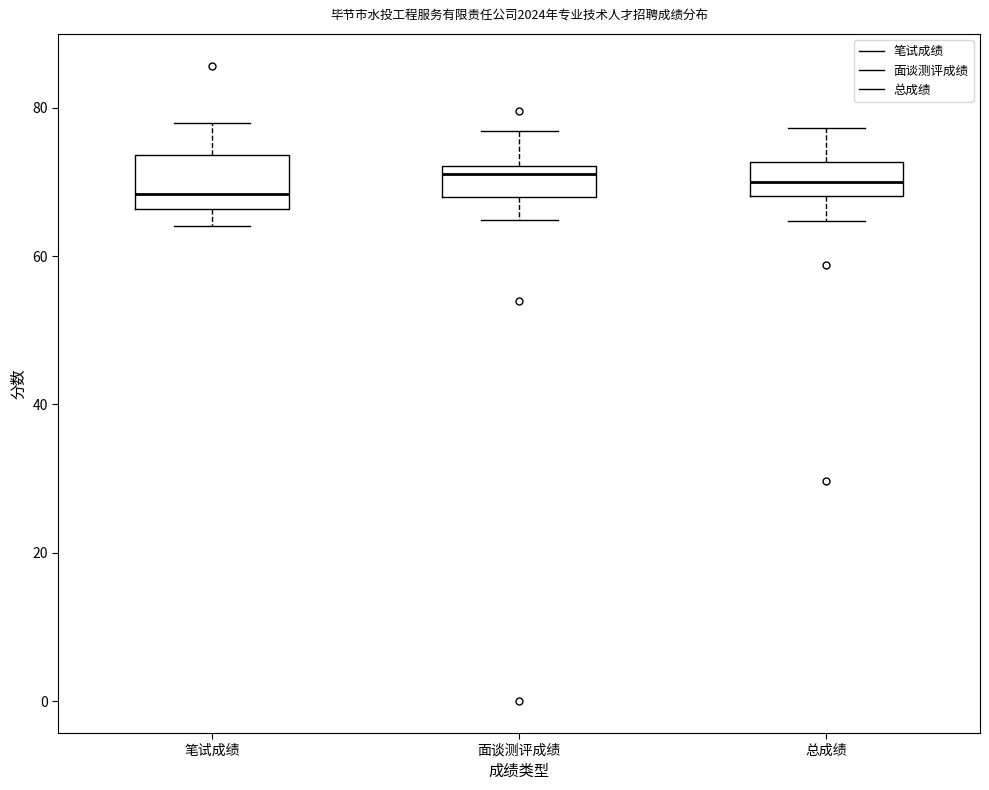

Which box is the tallest, from its lower edge to its upper edge?

笔试成绩